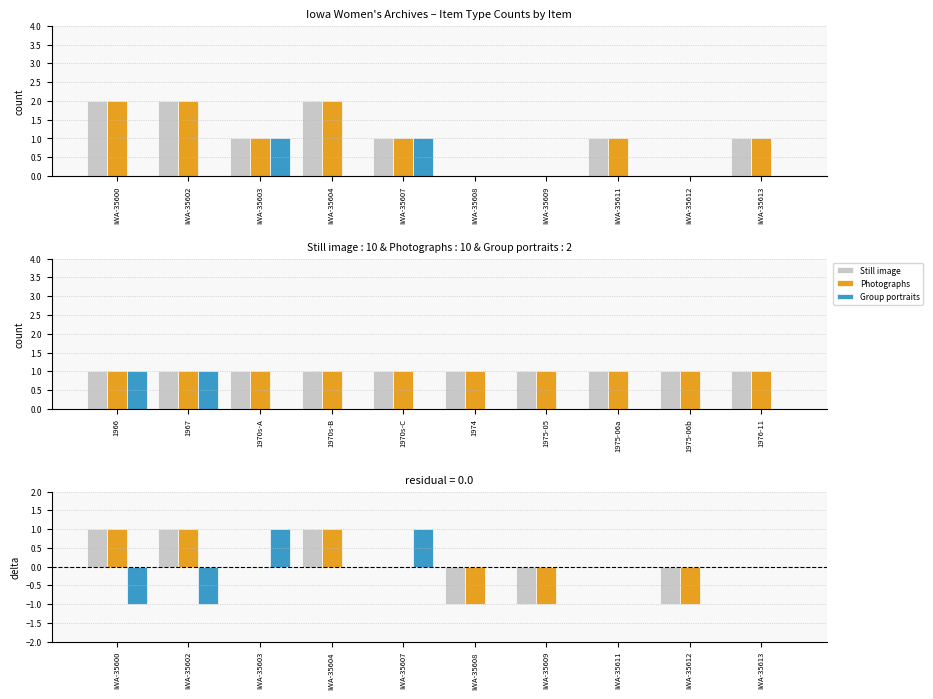

At which category is the sum across all series the highest?

IWA-35604